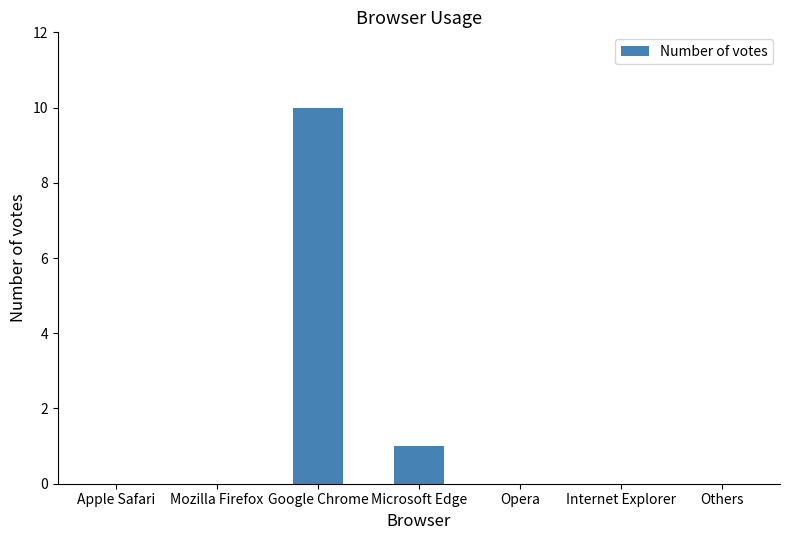

Which label corresponds to the largest value in the chart?

Google Chrome